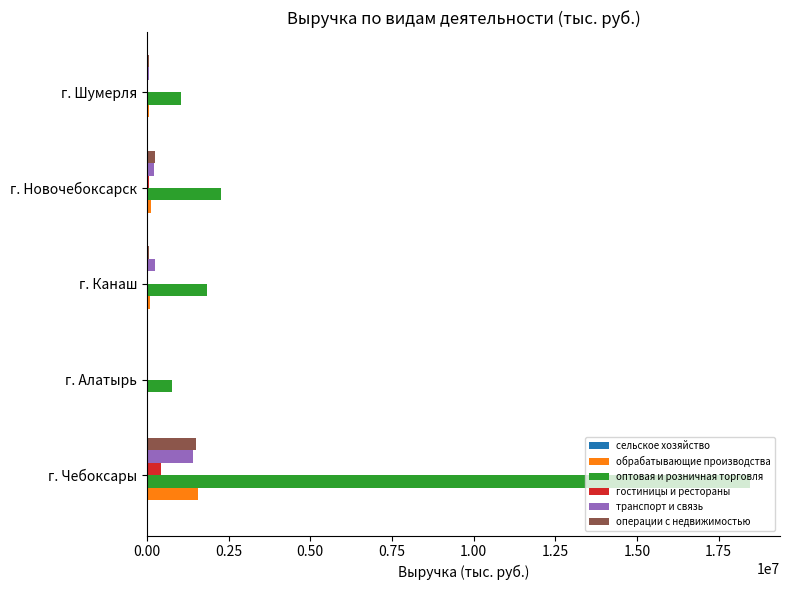

The оптовая и розничная торговля series shows 11689446.8 at г. Чебоксары. True or false?

False